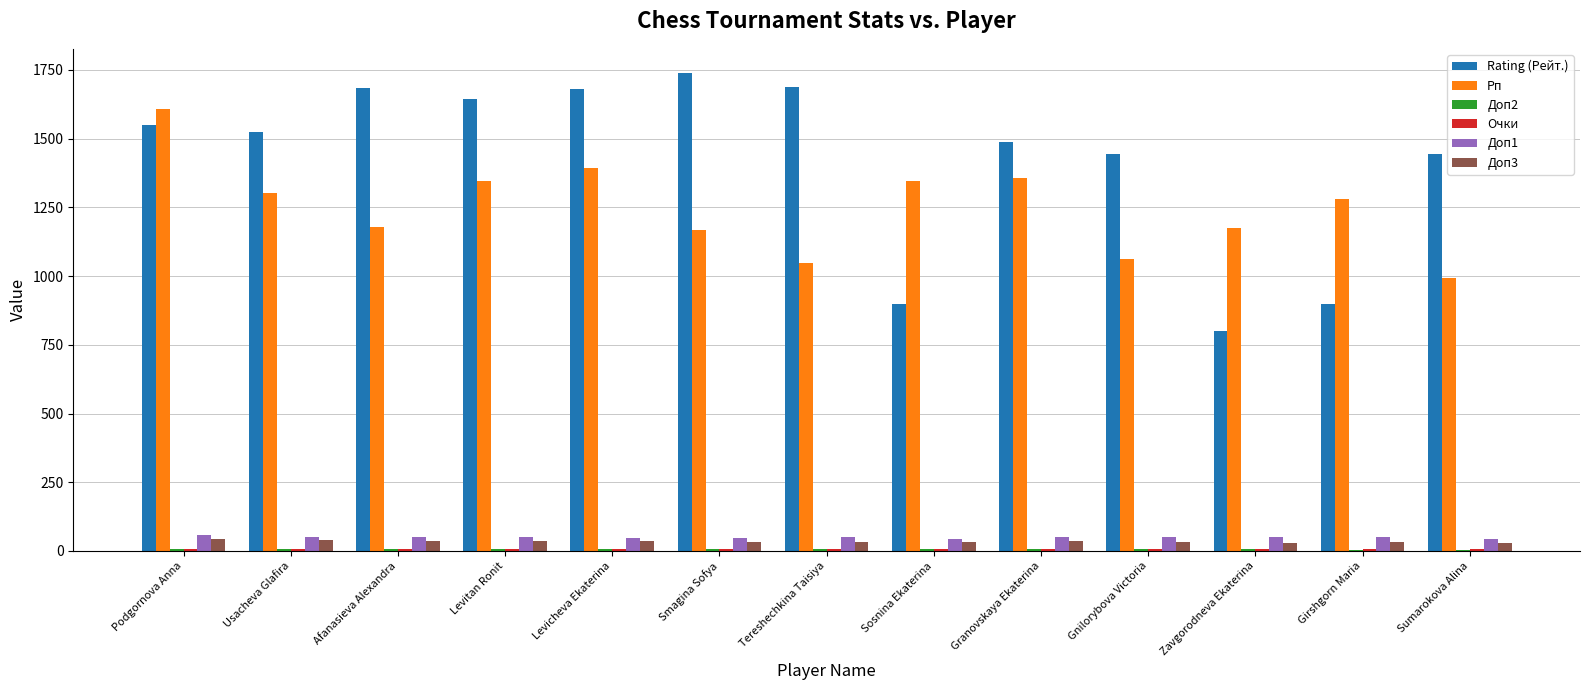

What is the highest value of the Доп1 series?

57.5